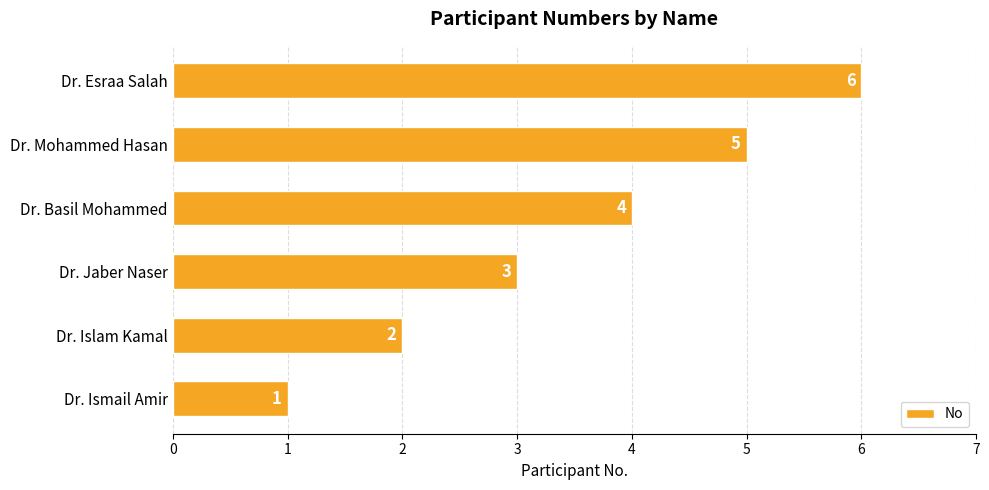

Which category has the highest value across all series?

Dr. Esraa Salah